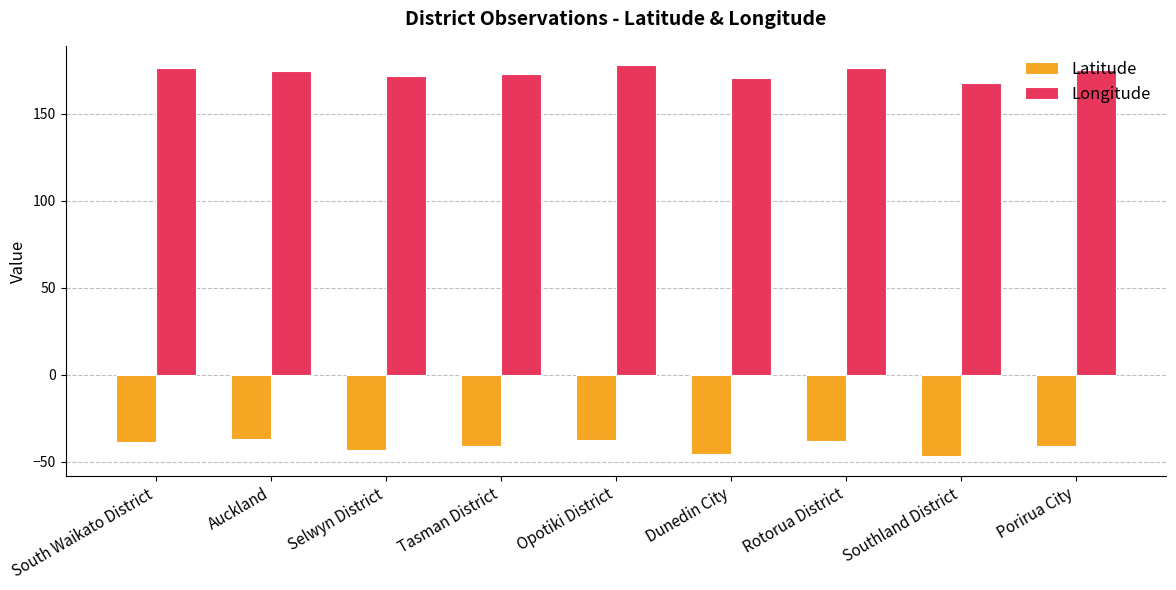

What is the label of the 4th bar from the right?

Dunedin City